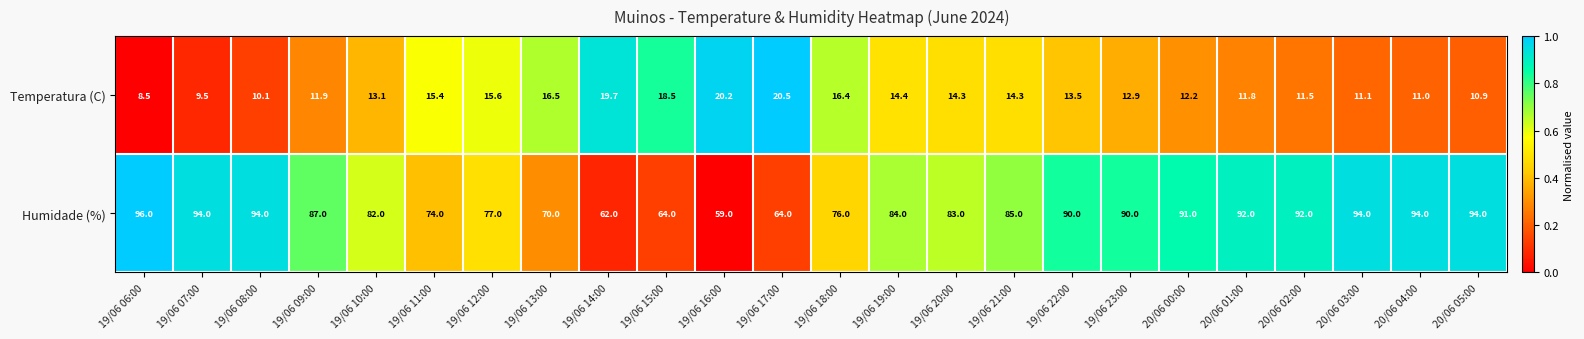

What is the difference between the Humidade (%) values at 19/06 15:00 and 20/06 02:00?

28.0